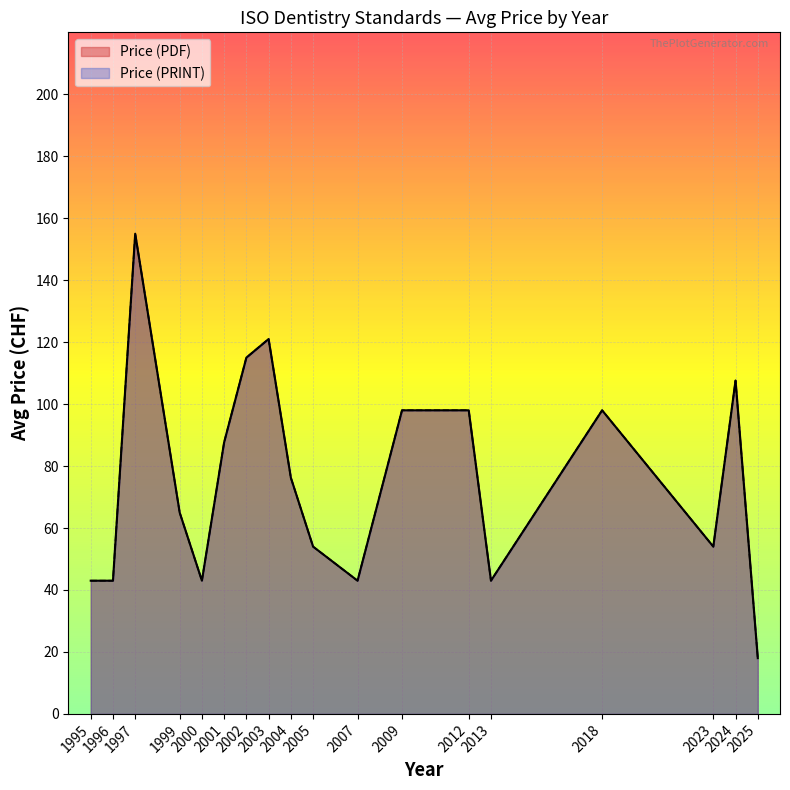

Does the chart display data point markers on the line(s)?

No